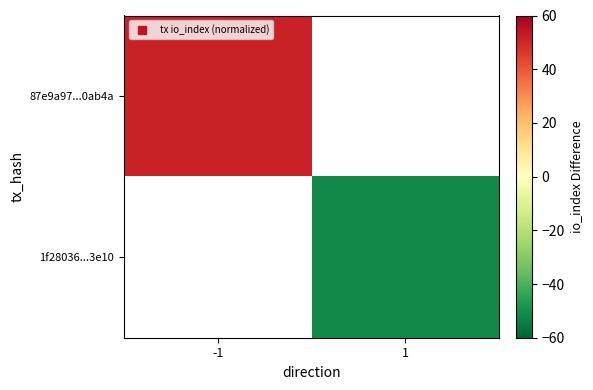

Between 1 and -1, which is larger?

-1